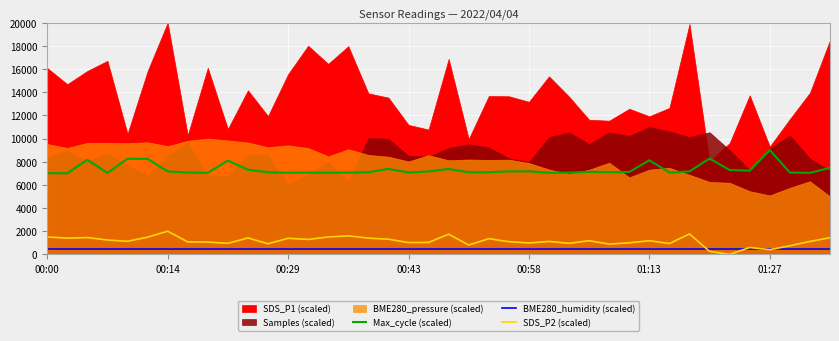

The value of Max_cycle (scaled) at 00:00 is 11299.5. True or false?

False